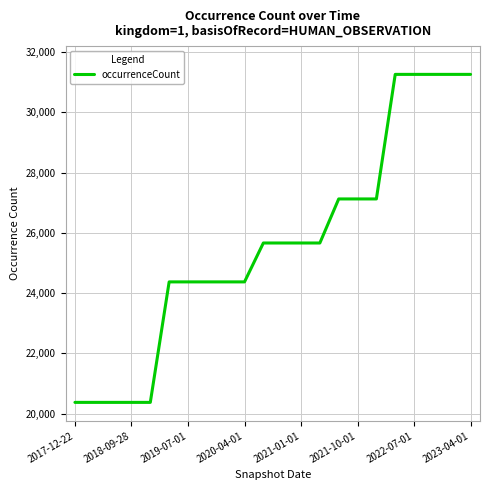

What is the difference between the maximum and minimum values?

10878